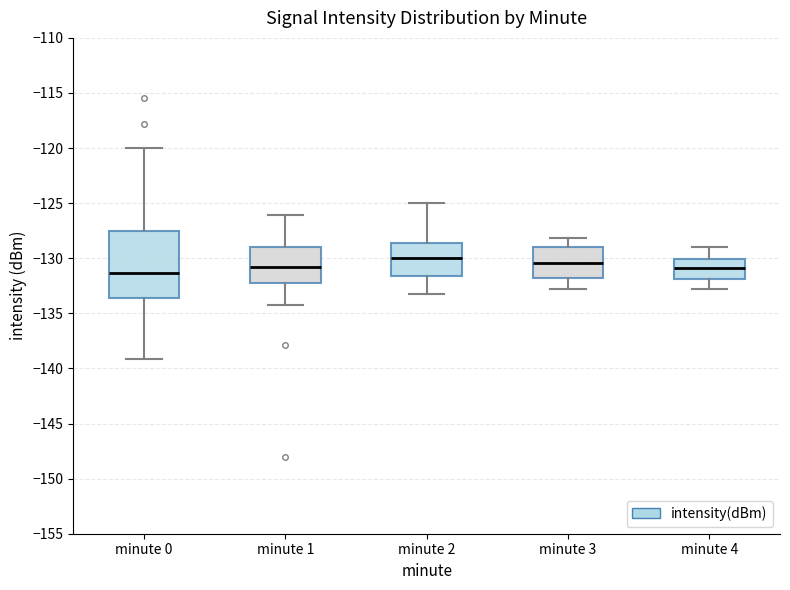

Where does the median line of the box for minute 2 sit on the y-axis? The values are not printed on the chart, so give them approximately, as read against the axis.

-130.0